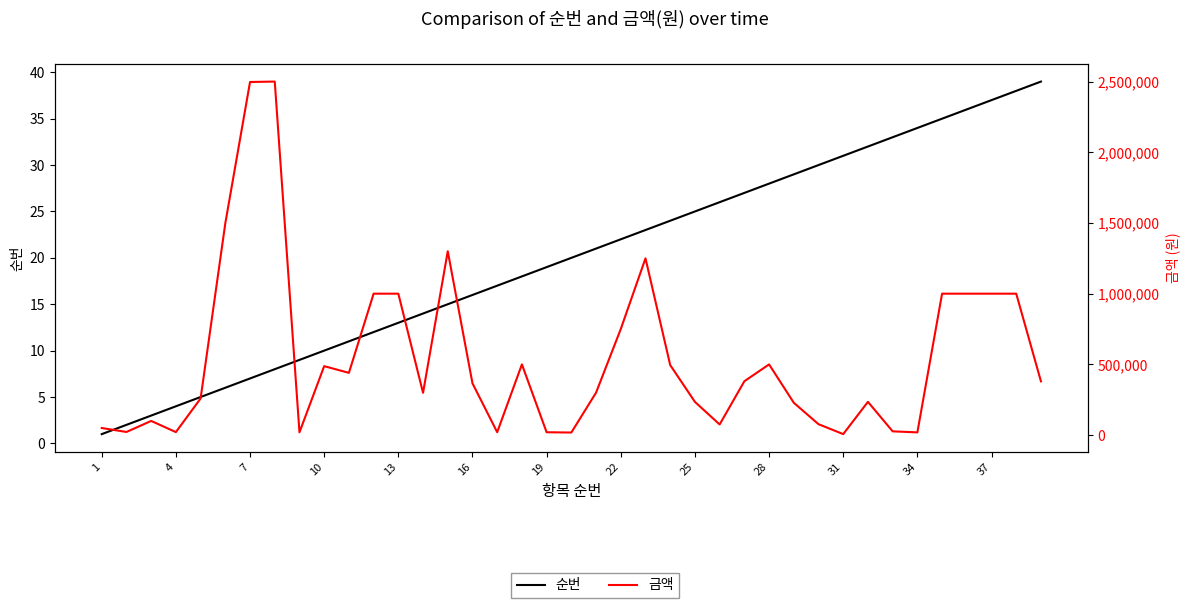

True or false: 순번 has more than 0 interior local peaks.

False